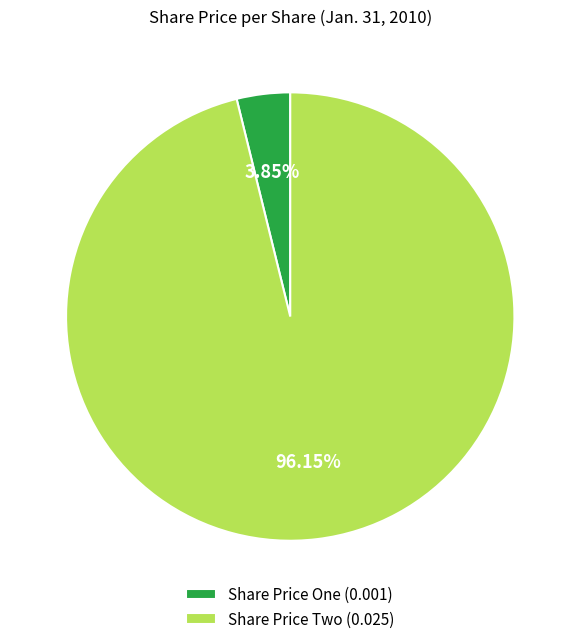

Combined, do Share Price One (0.001) and Share Price Two (0.025) account for over 50%?

Yes